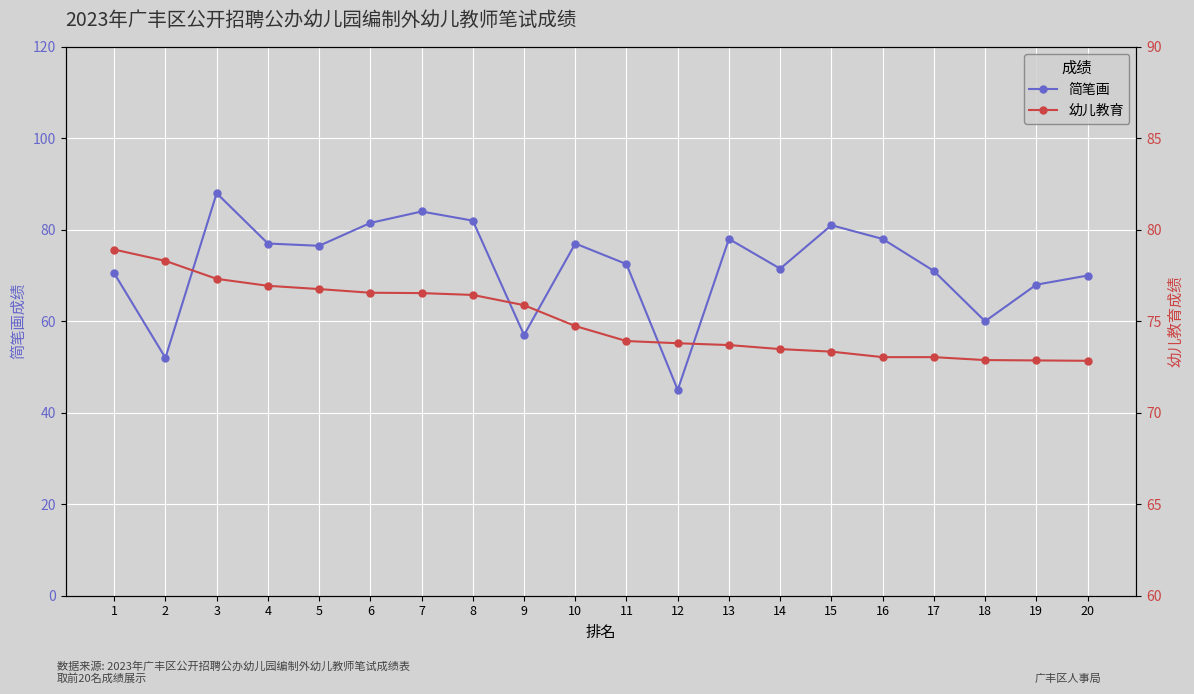

Reading left to right, list all the values displayed in this chart.

简笔画: 70.5	52.0	88.0	77.0	76.5	81.5	84.0	82.0	57.0	77.0	72.5	45.0	78.0	71.5	81.0	78.0	71.0	60.0	68.0	70.0
幼儿教育: 78.9	78.3	77.3	76.9	76.8	76.6	76.5	76.4	75.9	74.7	73.9	73.8	73.7	73.5	73.3	73.0	73.0	72.9	72.9	72.8